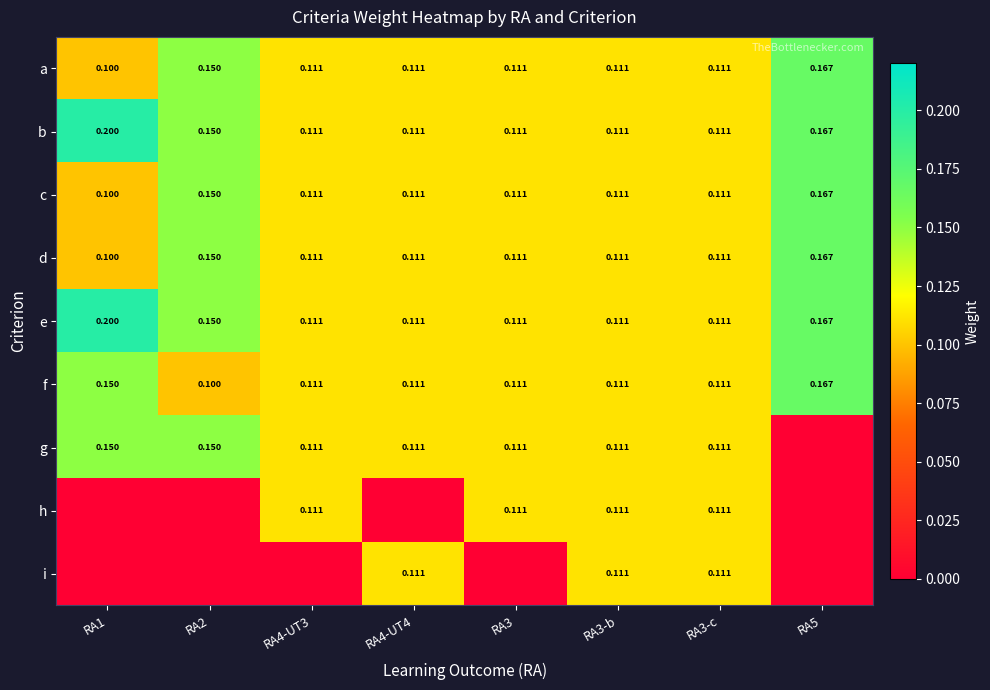

Which series has the largest total across all categories?

b